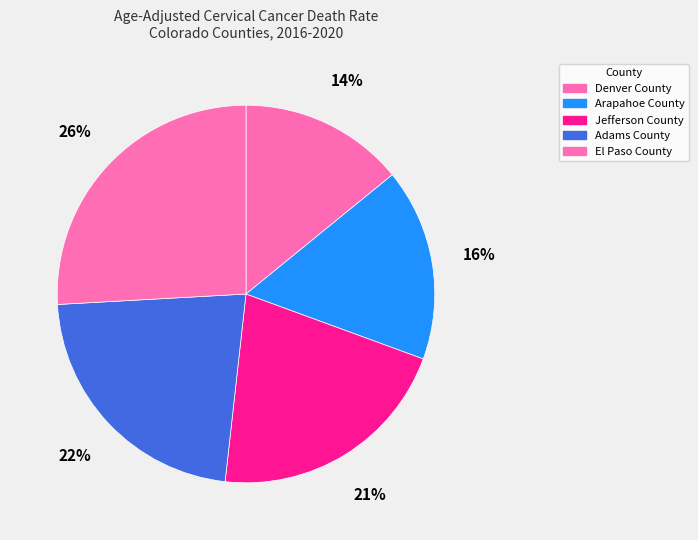

True or false: Arapahoe County accounts for 16% of the total.

True